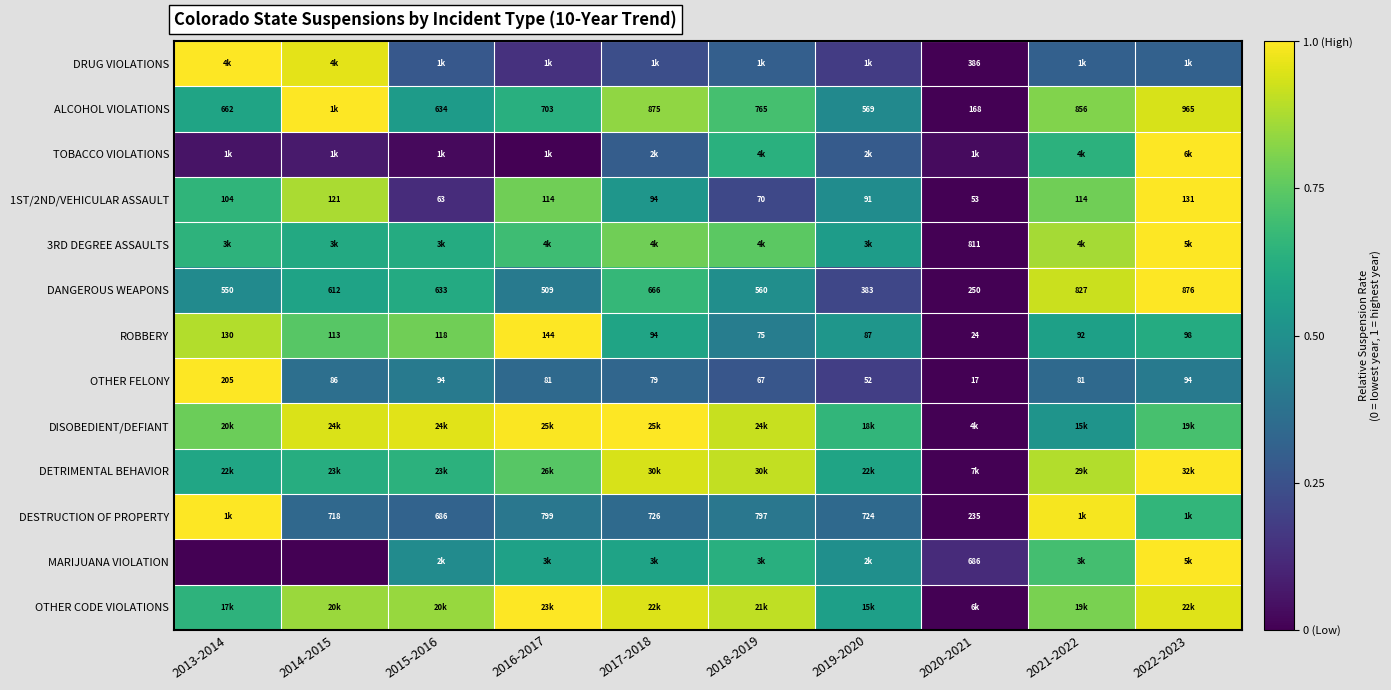

Is the value of 3RD DEGREE ASSAULTS at 2020-2021 greater than the value of ALCOHOL VIOLATIONS at 2018-2019?

Yes